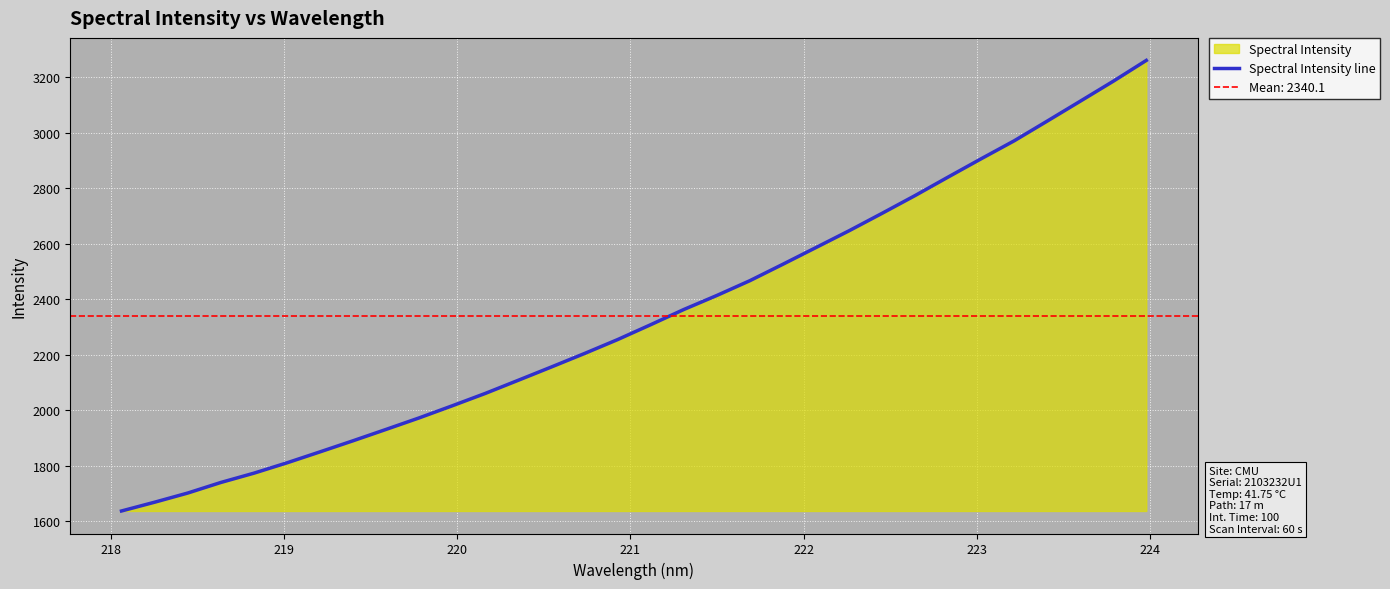

How many values exceed 2308?

16